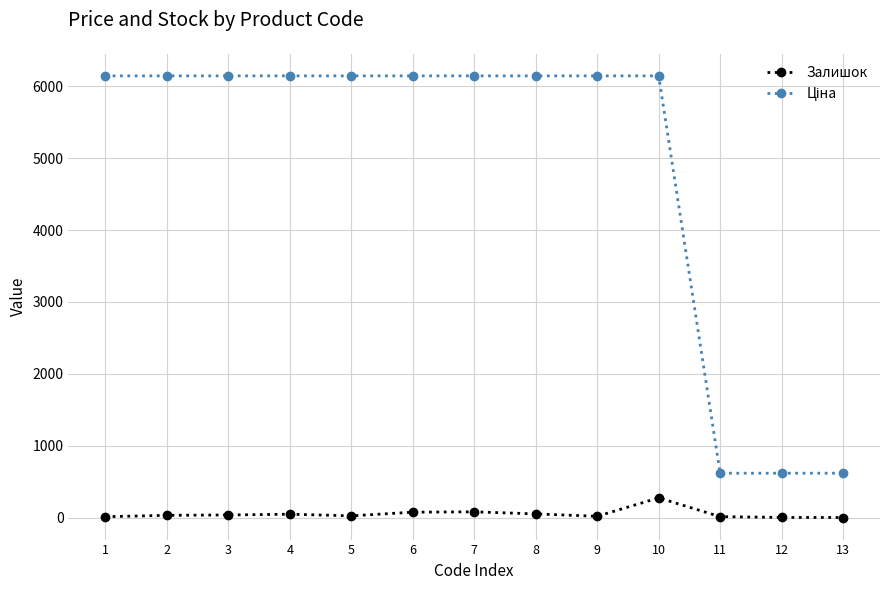

At which category is the sum across all series the highest?

10